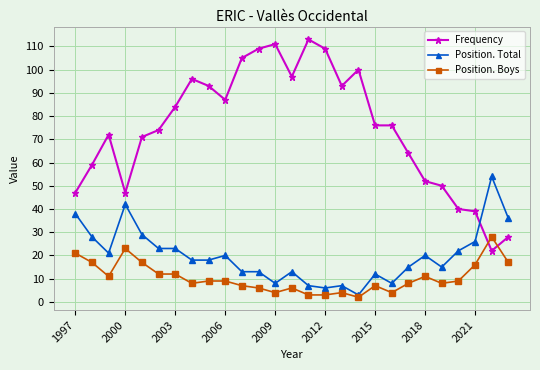

What is the sum of all Position. Boys values?

282